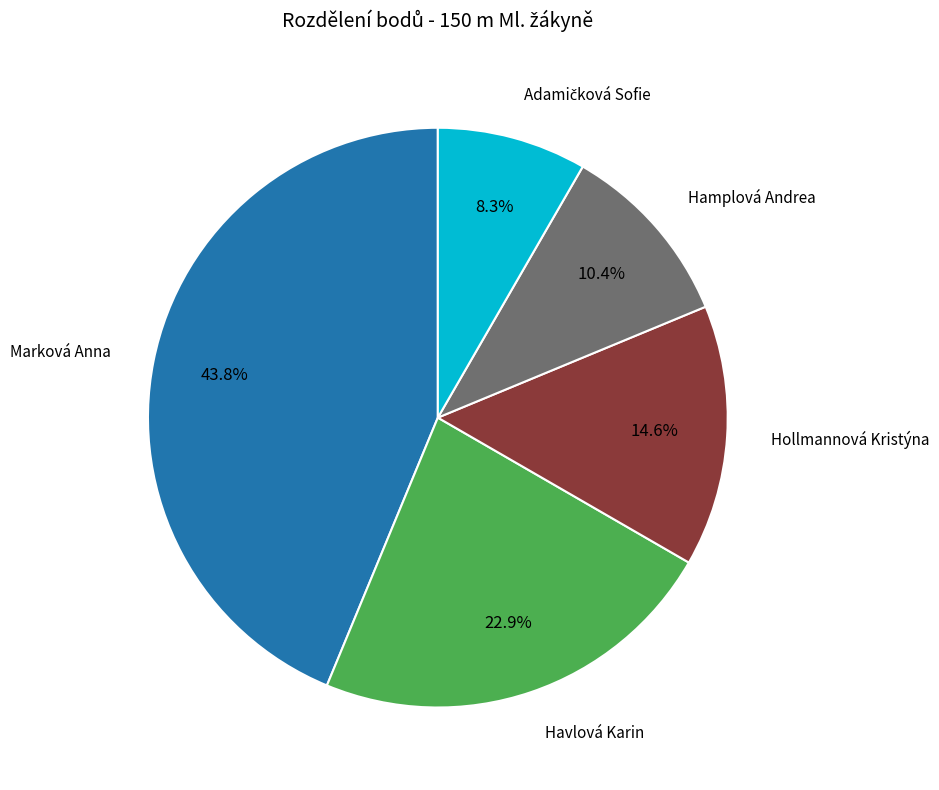

Is there a majority slice in this chart?

No